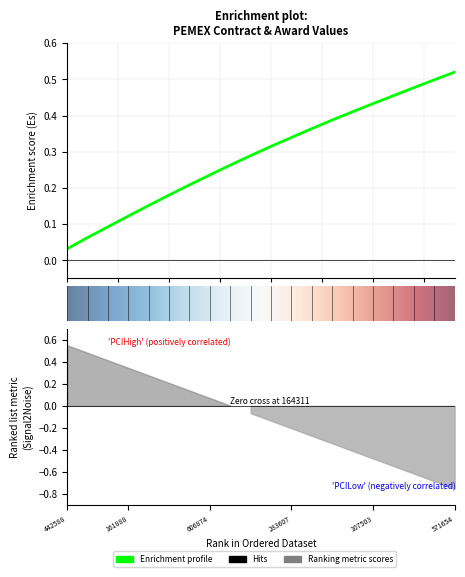

Does the chart display data point markers on the line(s)?

No